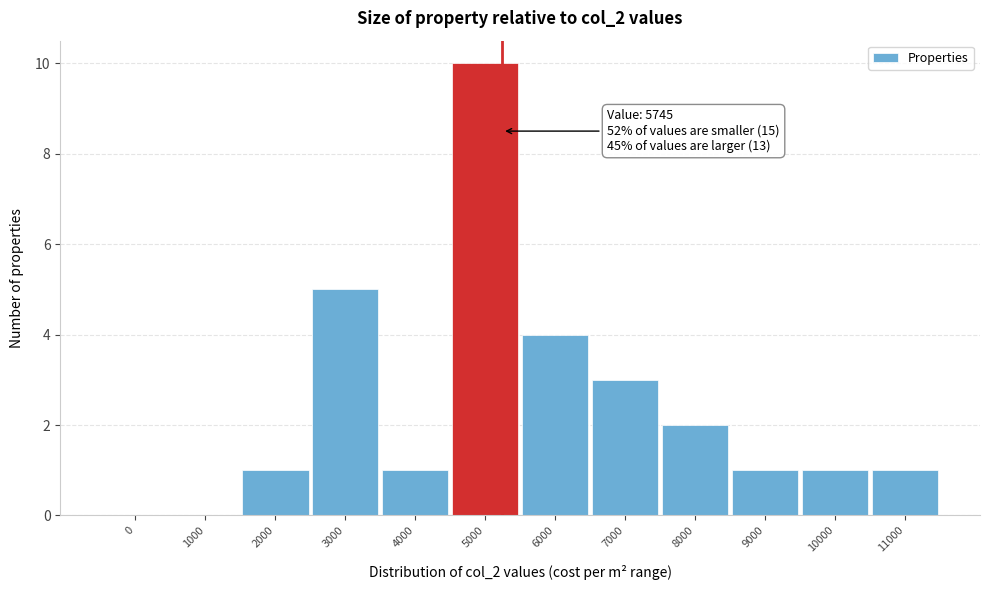

Reading left to right, what are all the values shown in this chart?

0=0	1000=0	2000=1	3000=5	4000=1	5000=10	6000=4	7000=3	8000=2	9000=1	10000=1	11000=1